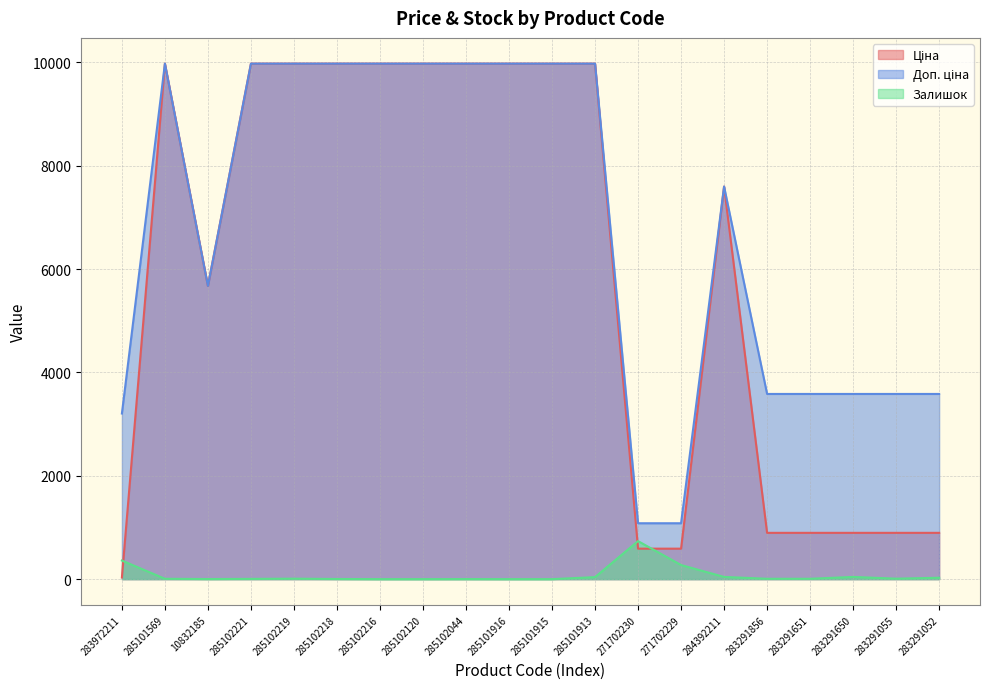

Reading right to left, extract all data points from this chart.

Ціна: 895.9	895.9	895.9	895.9	895.9	7596.5	589.9	589.9	9975.0	9975.0	9975.0	9975.0	9975.0	9975.0	9975.0	9975.0	9975.0	5673.8	9975.0	32.0
Доп. ціна: 3583.6	3583.6	3583.6	3583.6	3583.6	7596.5	1081.7	1081.7	9975.0	9975.0	9975.0	9975.0	9975.0	9975.0	9975.0	9975.0	9975.0	5673.8	9975.0	3205.0
Залишок: 27.0	9.0	43.0	7.0	7.0	43.0	273.0	736.0	39.0	0.0	0.0	1.0	0.0	0.0	3.0	9.0	5.0	2.0	7.0	360.0